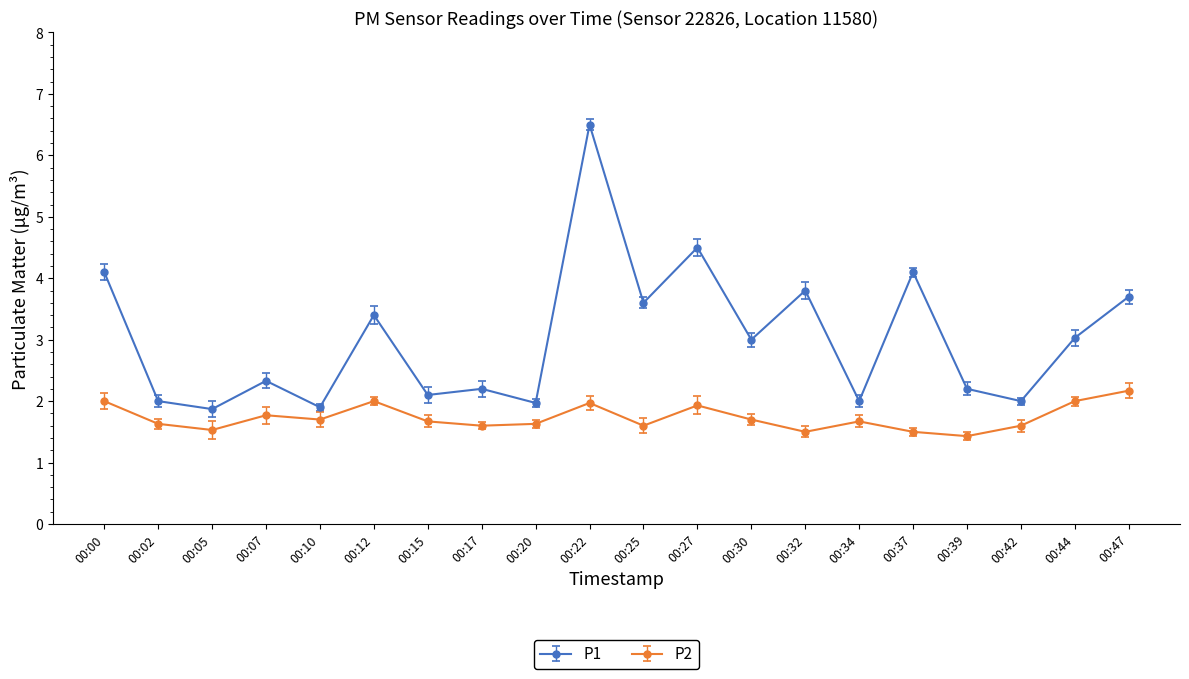

True or false: P1 has more than 1 points higher than both neighbors.

True